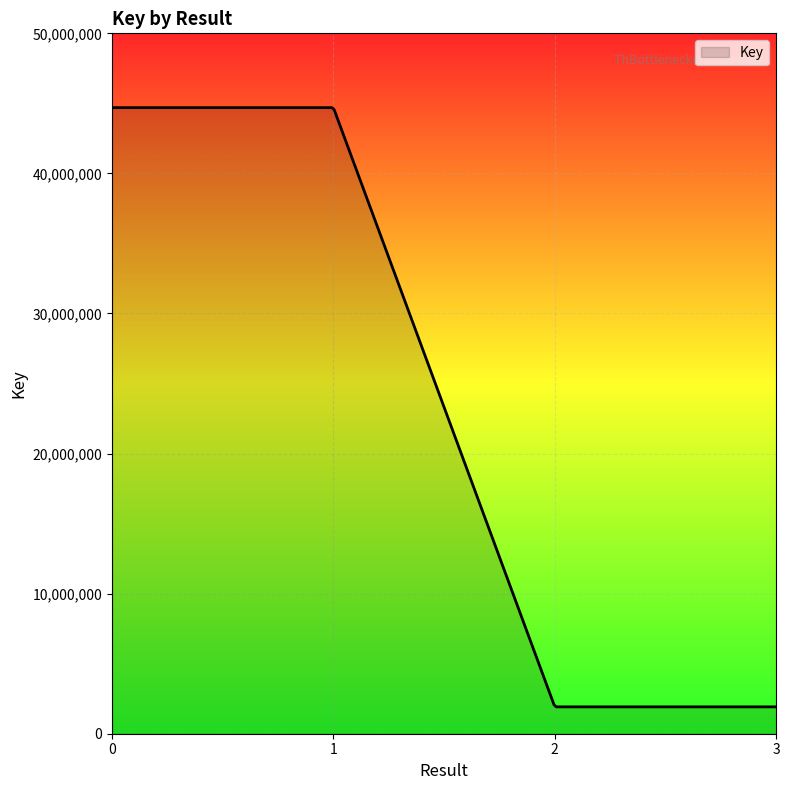

What is the smallest value displayed?

1918090.0